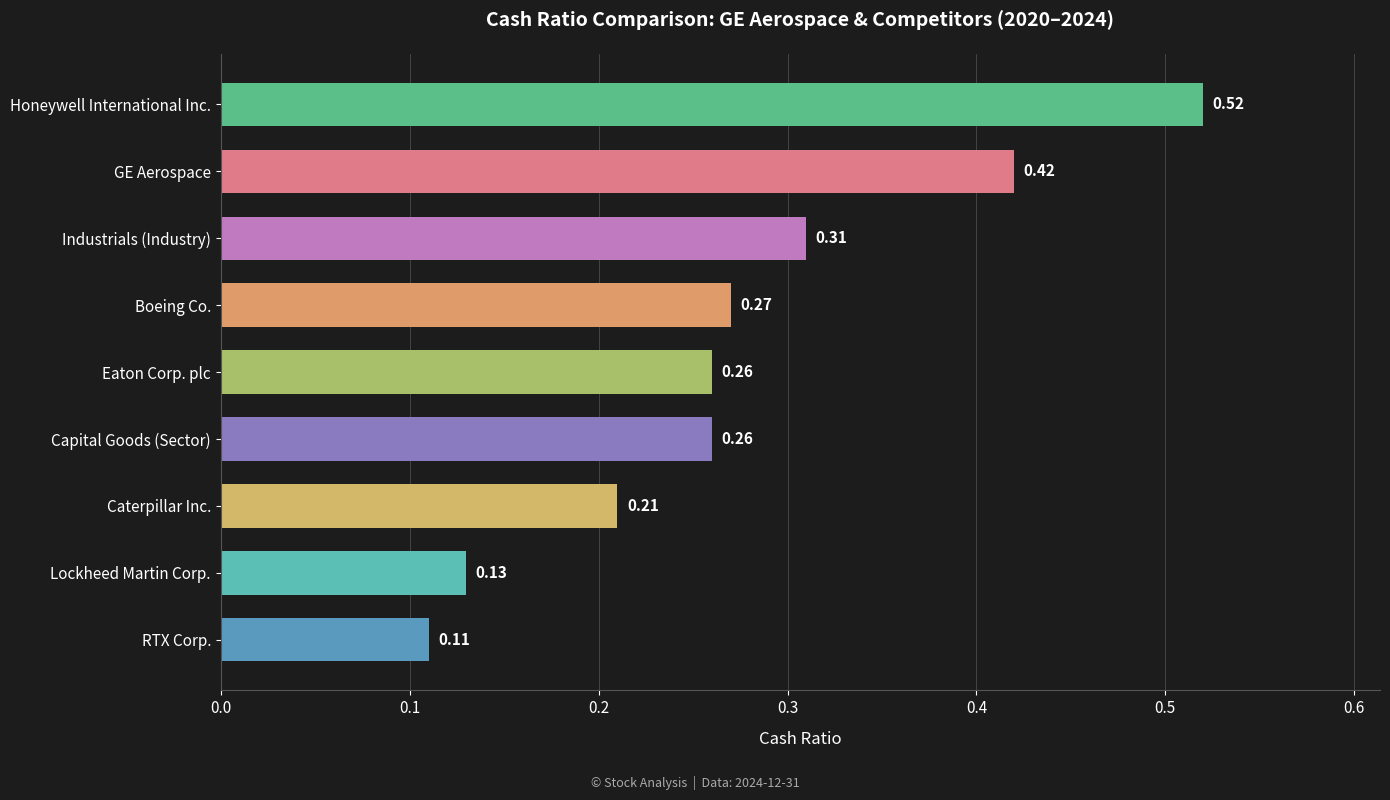

Which has a higher value, Industrials (Industry) or Honeywell International Inc.?

Honeywell International Inc.